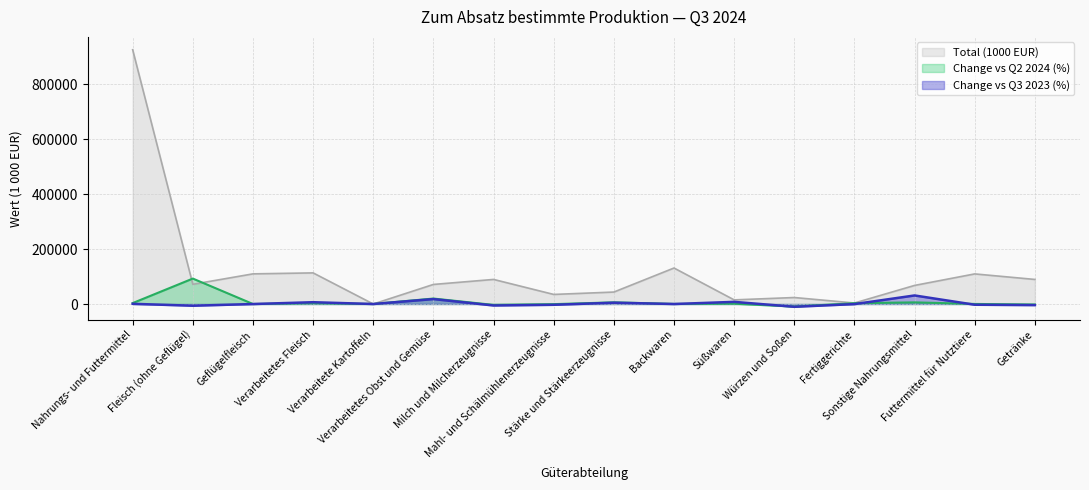

Which category has the highest value in the Total (1000 EUR) series?

Nahrungs- und Futtermittel